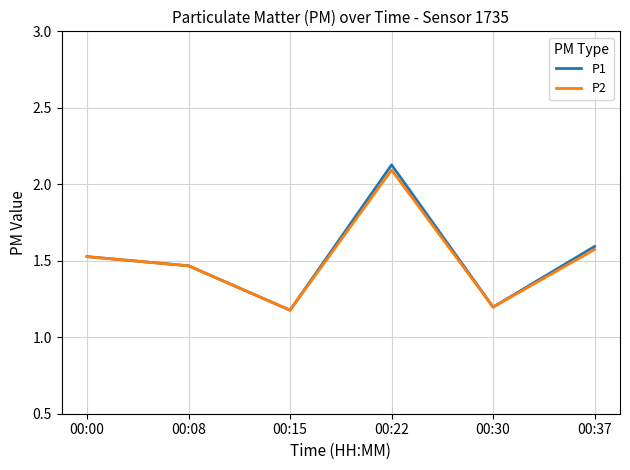

What is the minimum value for P1?

1.2